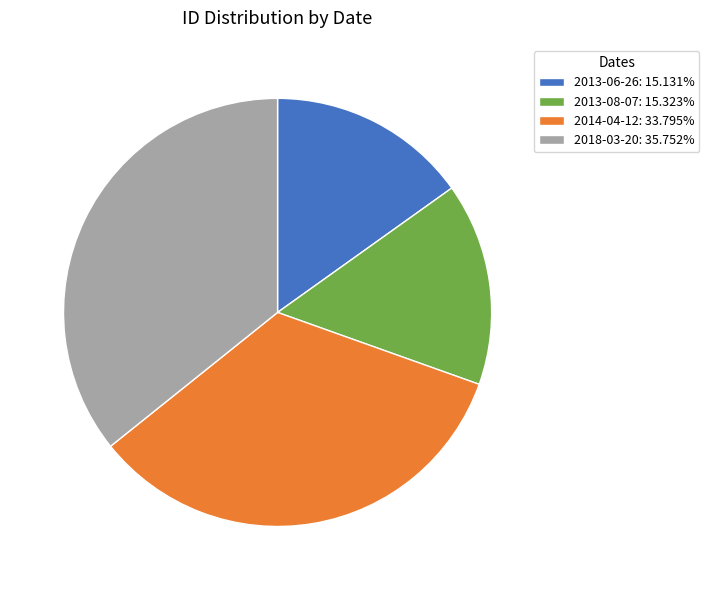

Between 2018-03-20 and 2013-06-26, which is larger?

2018-03-20